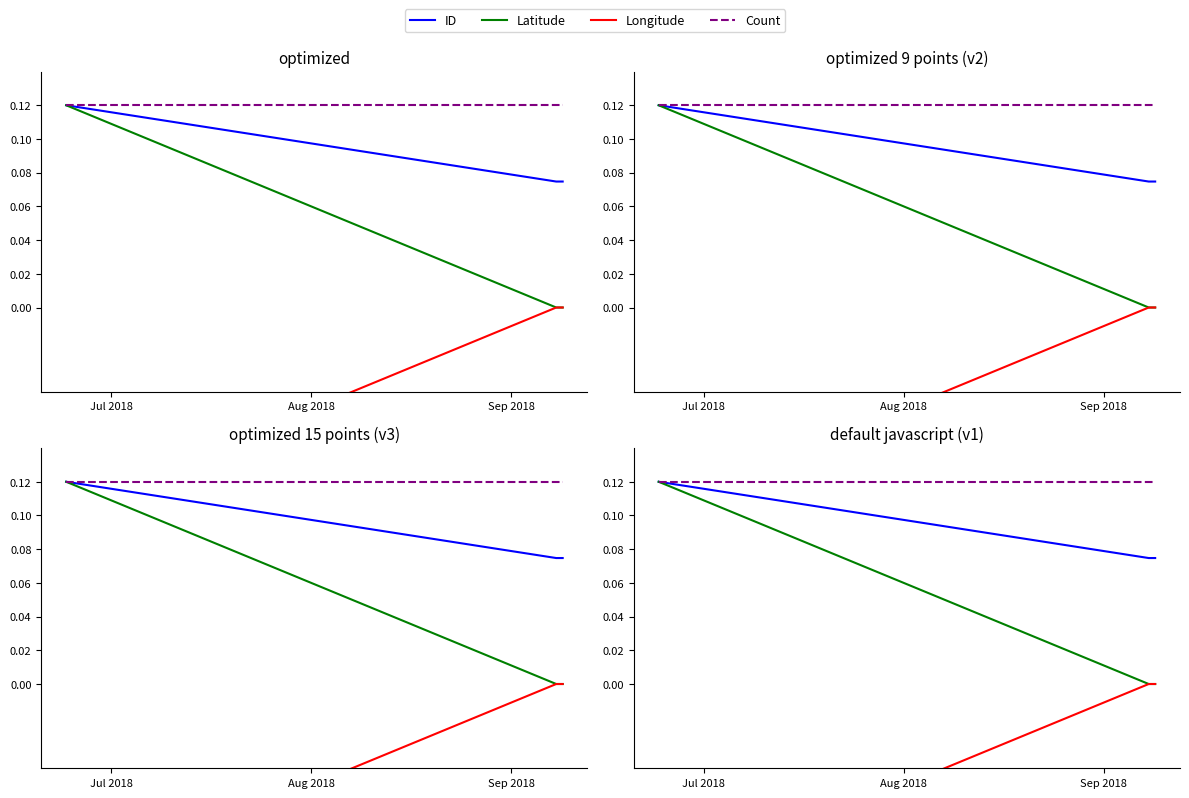

What is the difference between the highest and lowest values at Aug 2018?

0.1